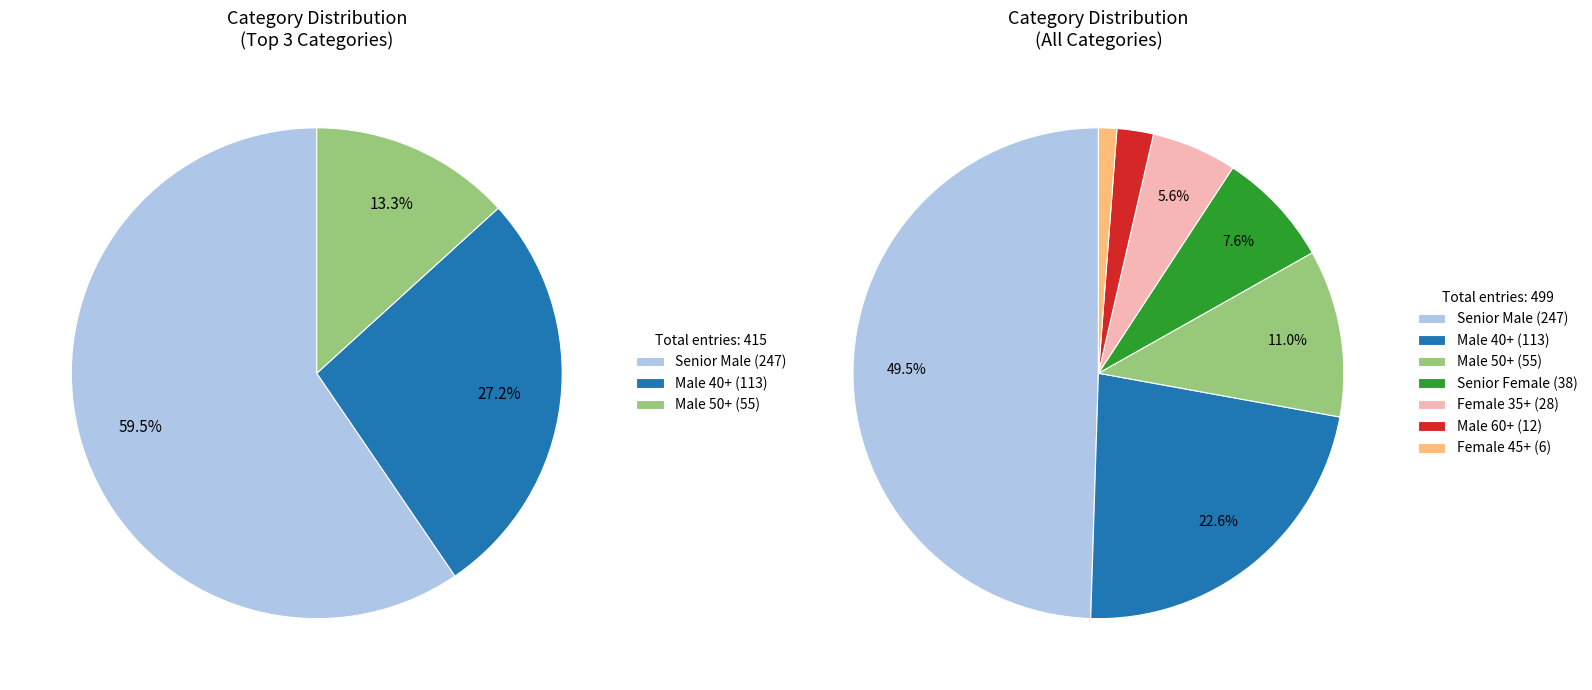

Does any single category account for the majority?

No